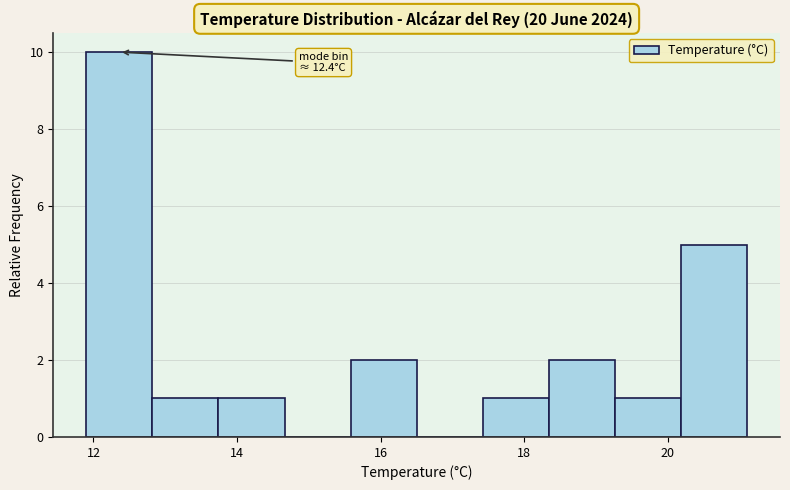

Which range on the x-axis has the tallest bar?

11.90 to 12.82